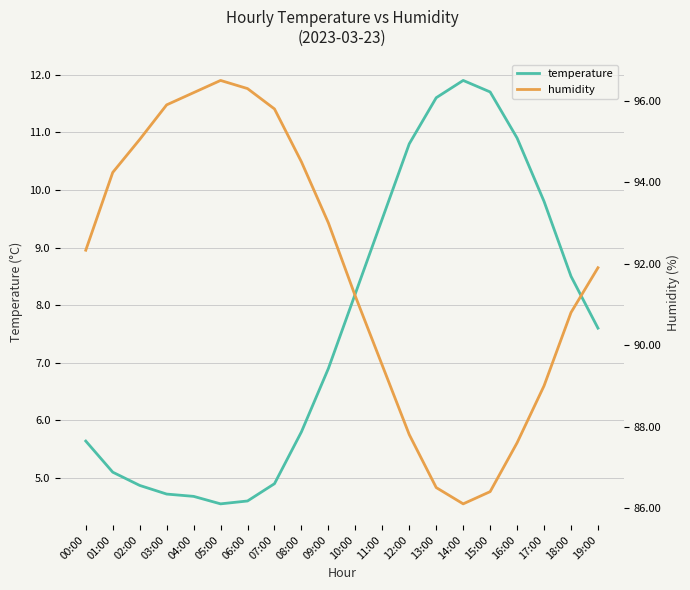

Reading left to right, extract all data points from this chart.

temperature: 5.6	5.1	4.9	4.7	4.7	4.5	4.6	4.9	5.8	6.9	8.2	9.5	10.8	11.6	11.9	11.7	10.9	9.8	8.5	7.6
humidity: 92.3	94.2	95.0	95.9	96.2	96.5	96.3	95.8	94.5	93.0	91.2	89.5	87.8	86.5	86.1	86.4	87.6	89.0	90.8	91.9